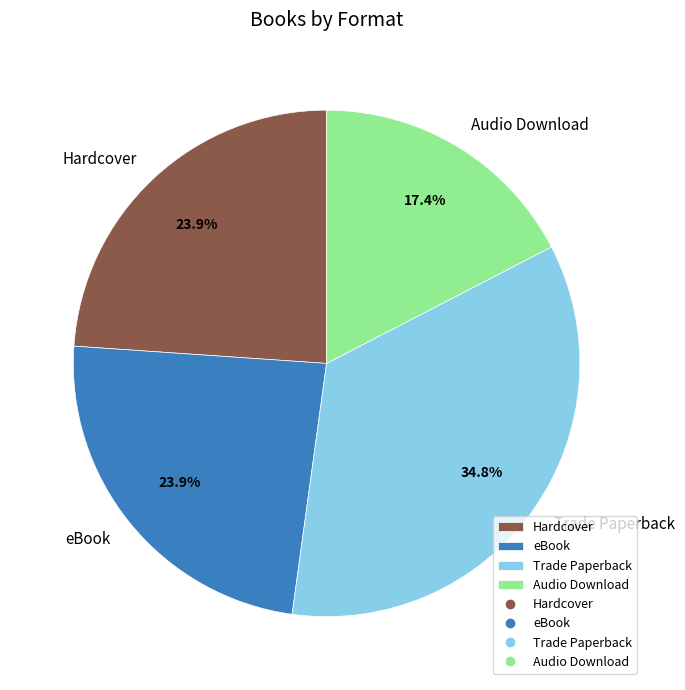

The Audio Download slice represents 17% of the pie. True or false?

True